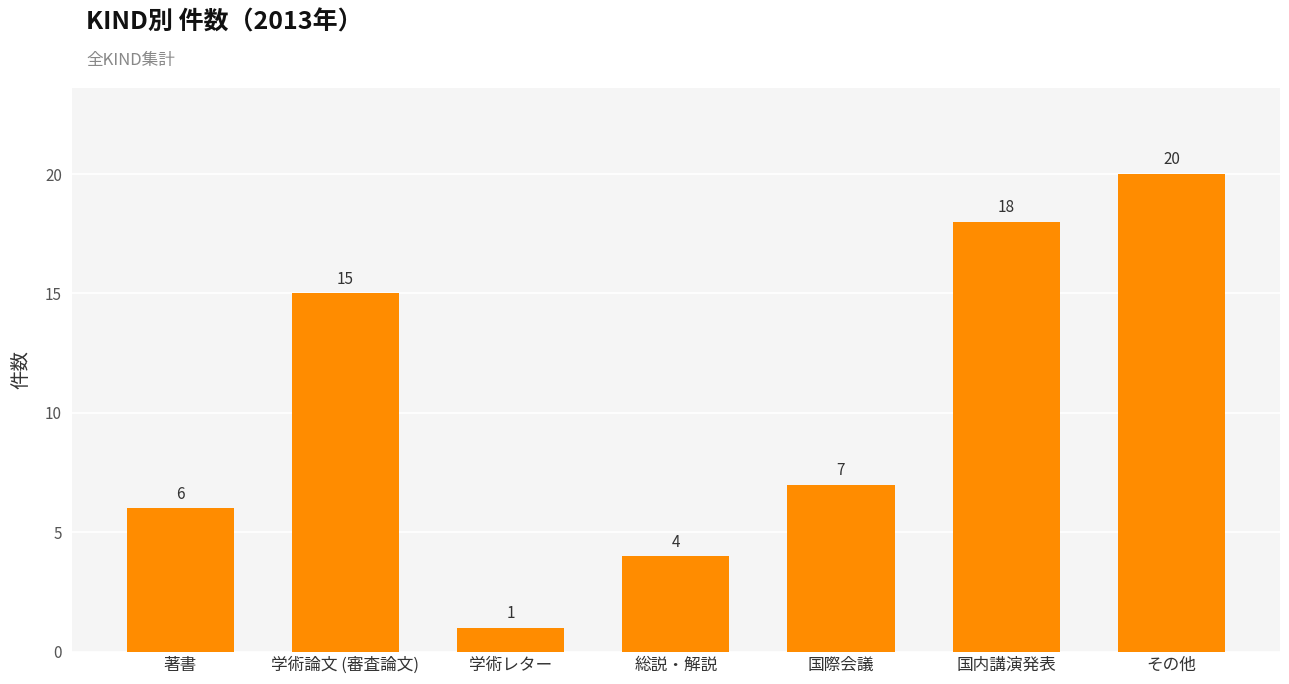

Reading right to left, extract all data points from this chart.

20	18	7	4	1	15	6